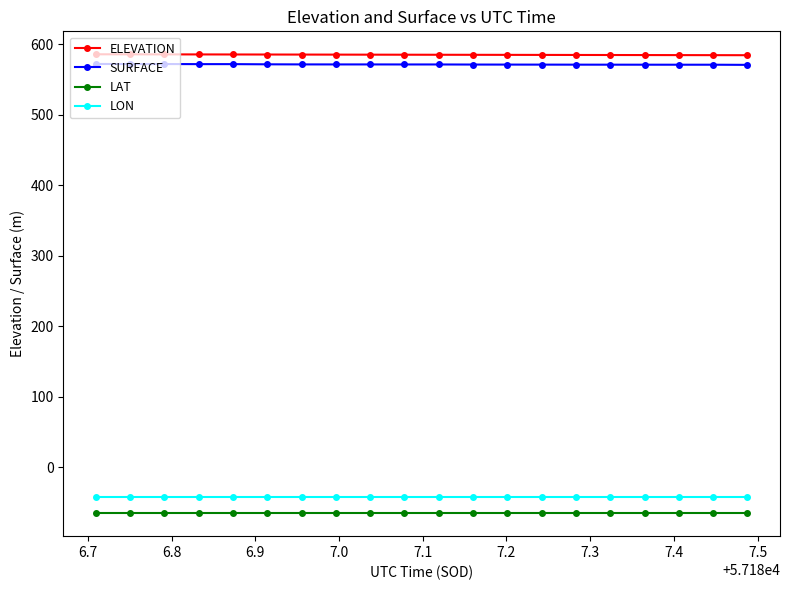

List the series in order of their peak value, lowest first.

LAT, LON, SURFACE, ELEVATION